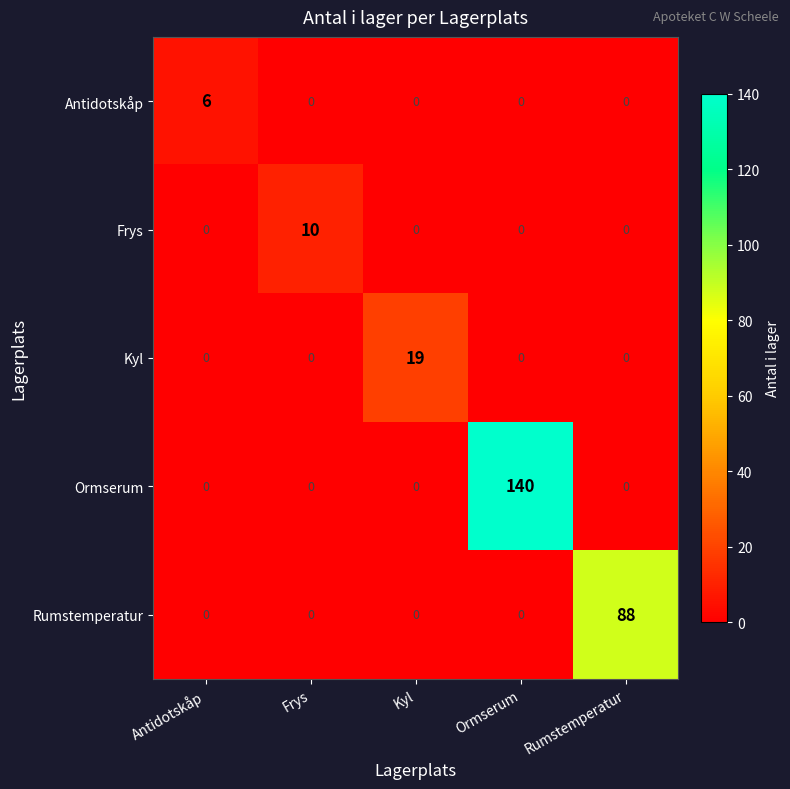

At which category is the sum across all series the highest?

Ormserum